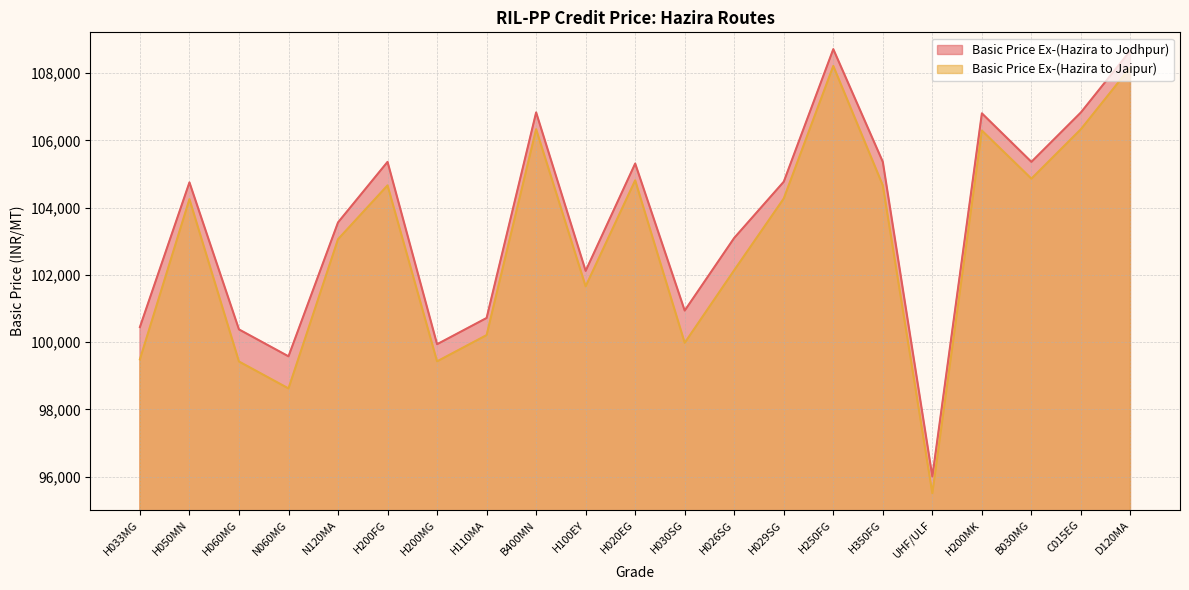

Which category has the highest value in the Basic Price Ex-(Hazira to Jaipur) series?

H250FG